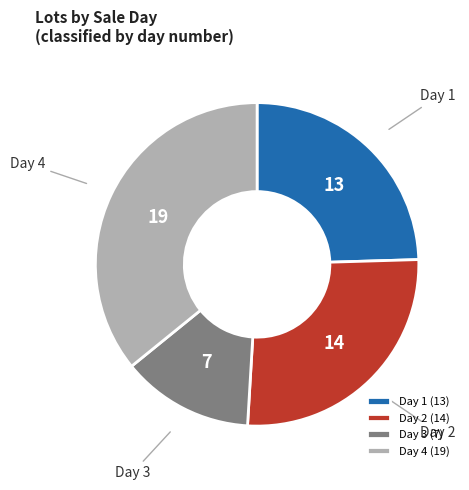

Is it true that Day 4 (19) is 42% of the pie?

False